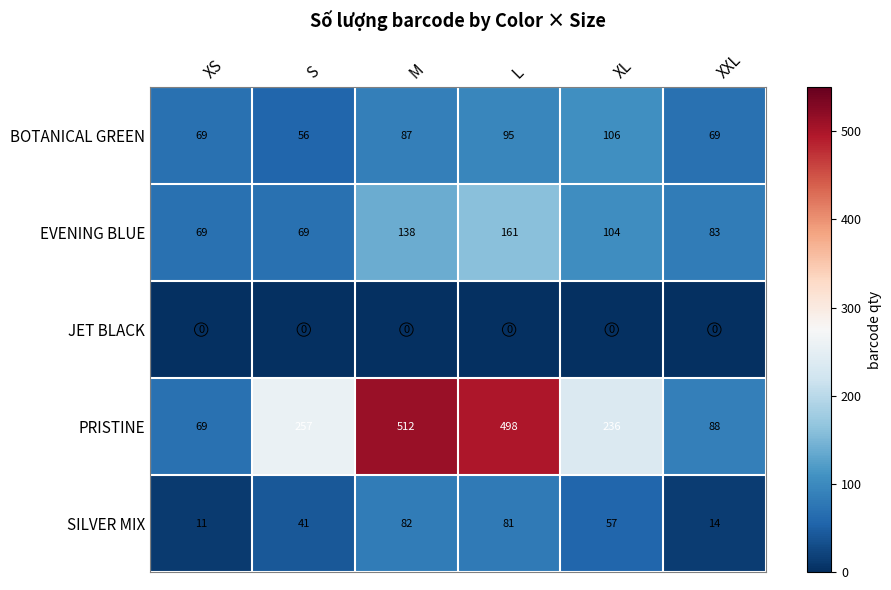

How many values in the EVENING BLUE series are below 104?

3